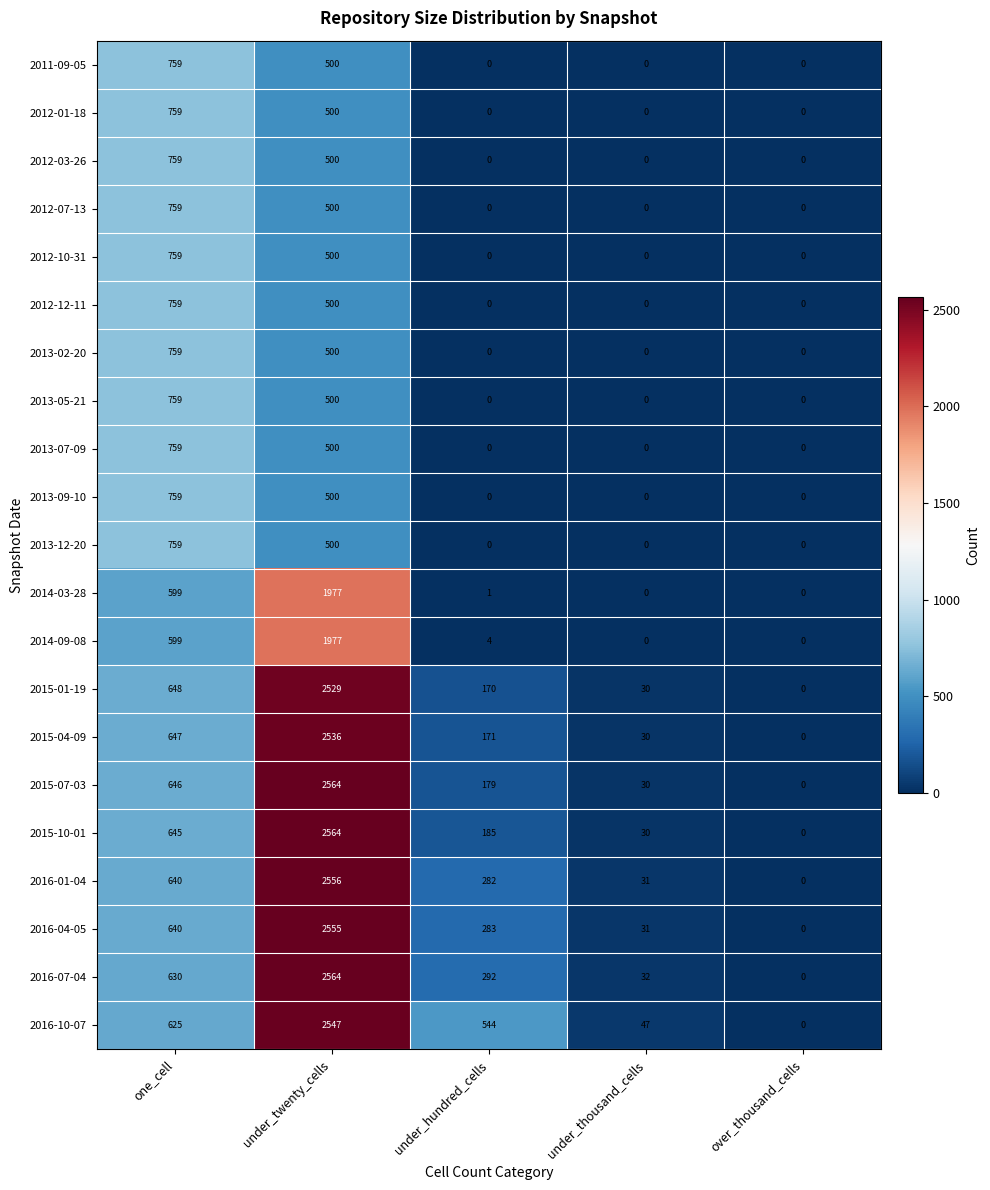

How many 2013-02-20 values are between 0 and 500?

4